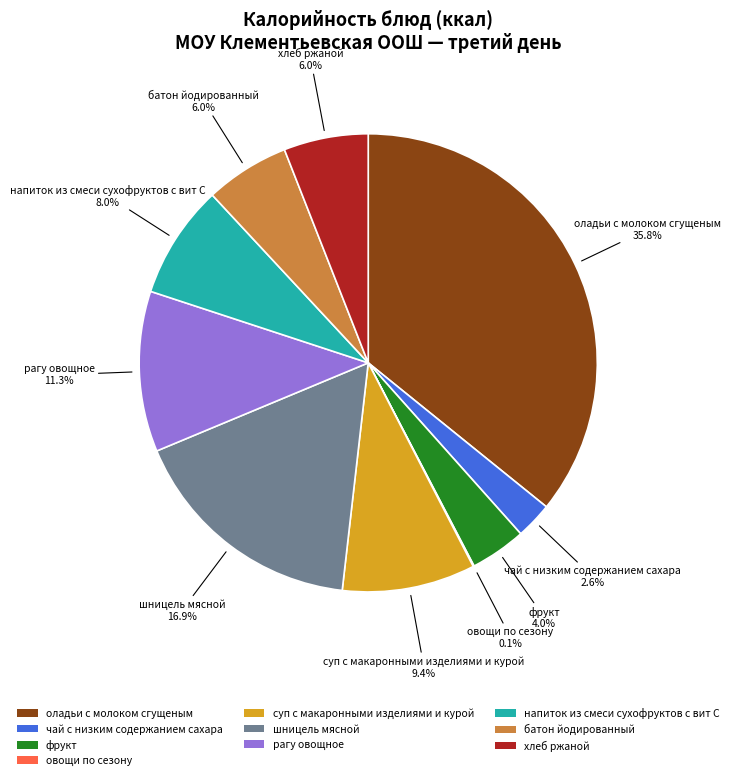

What percentage is the чай с низким содержанием сахара slice, to the nearest percent?

3%